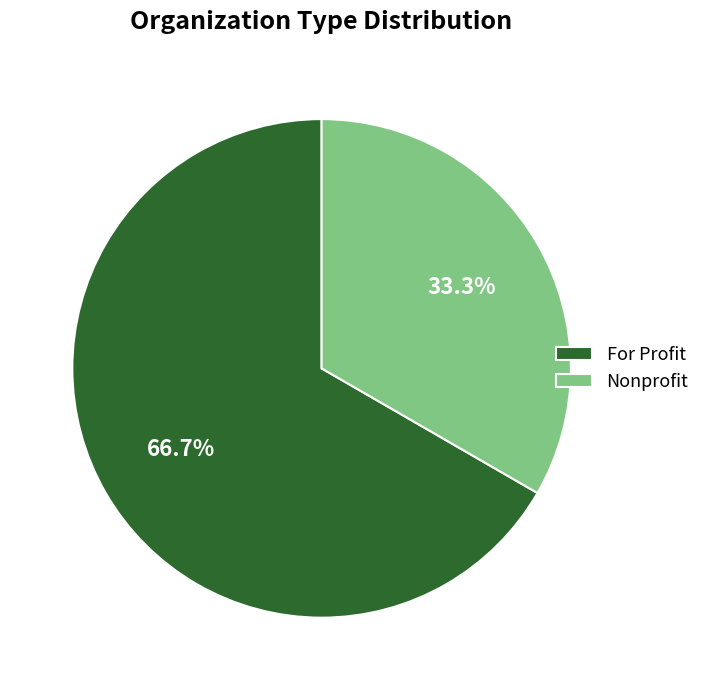

Count the number of slices in the pie.

2